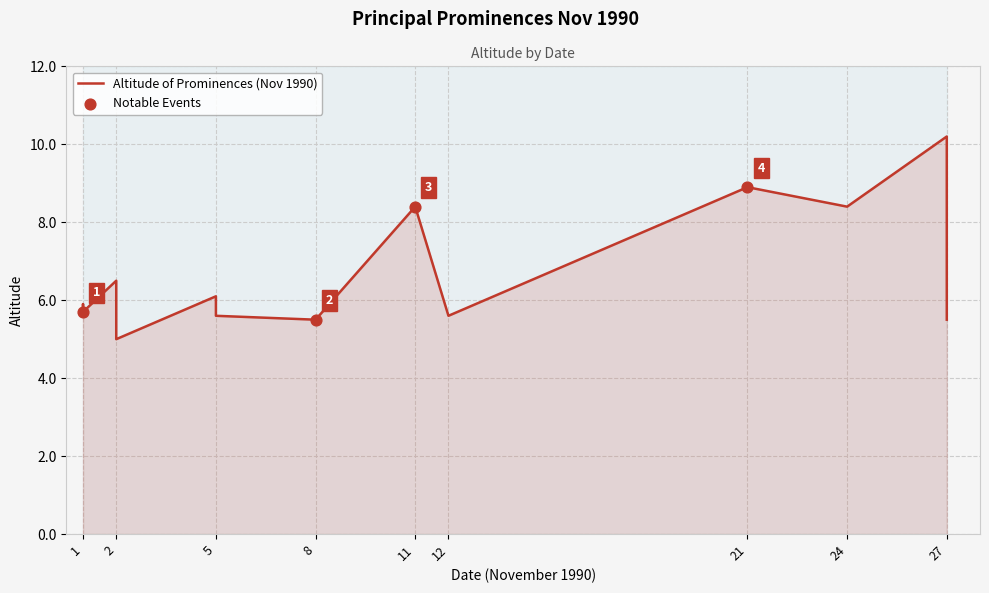

What is the change in value from 21 to 24?

-0.5